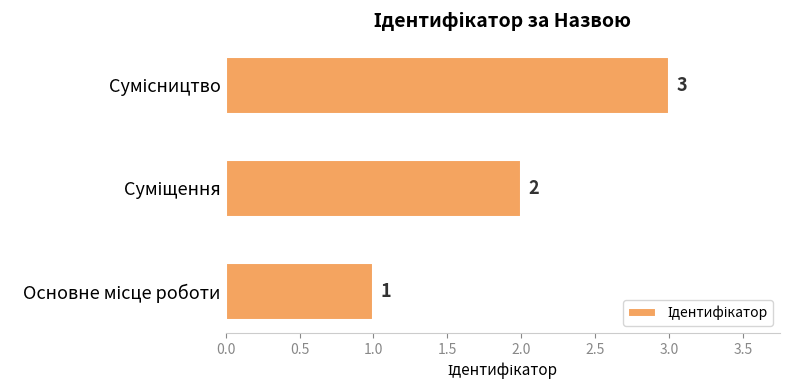

What is the greatest value displayed?

3